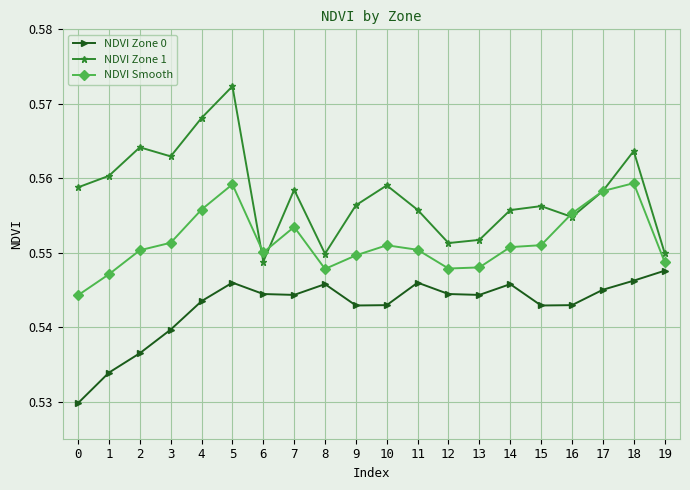

At 15, list the series in order from smallest to largest.

NDVI Zone 0, NDVI Smooth, NDVI Zone 1